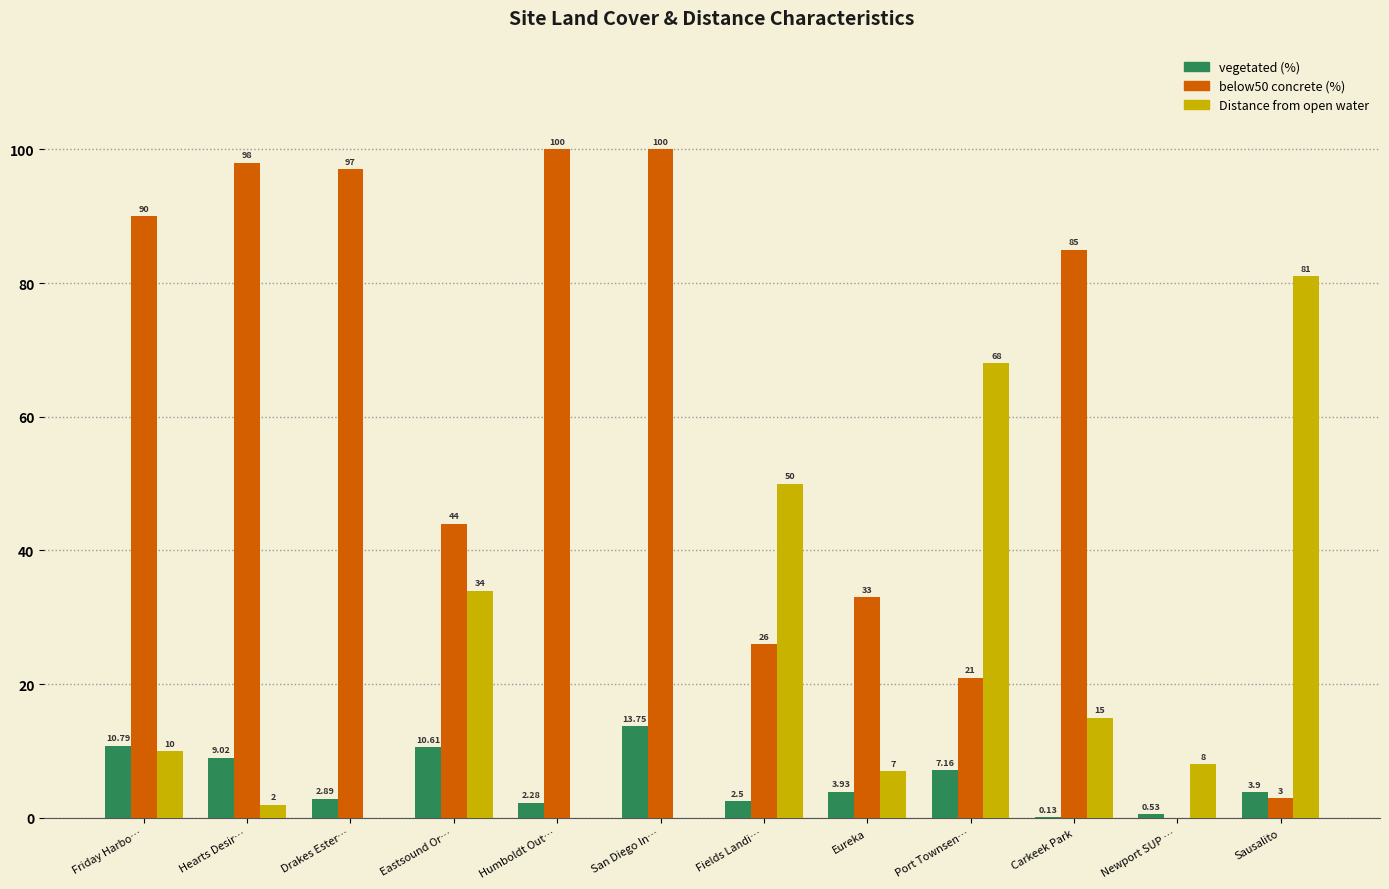

At which category is the sum across all series the highest?

San Diego In…